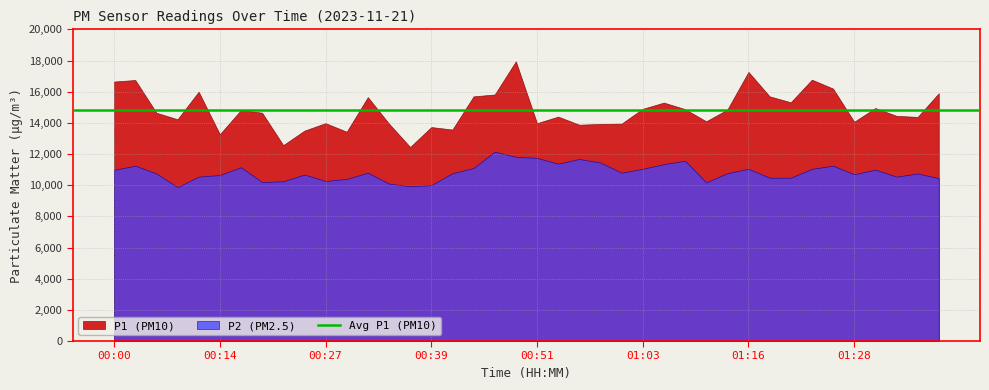

Which category has the highest value across all series?

00:49